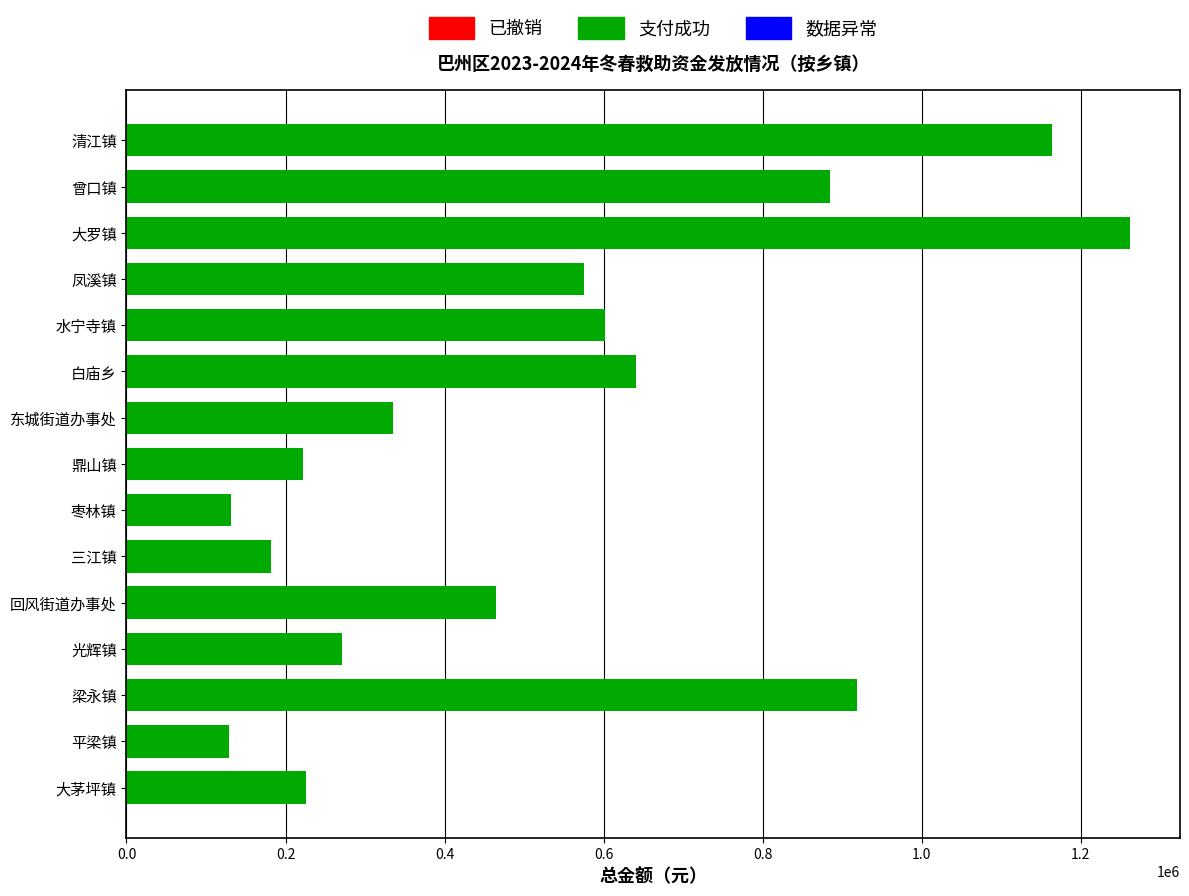

Where is the data nearest to the value 695072?

白庙乡